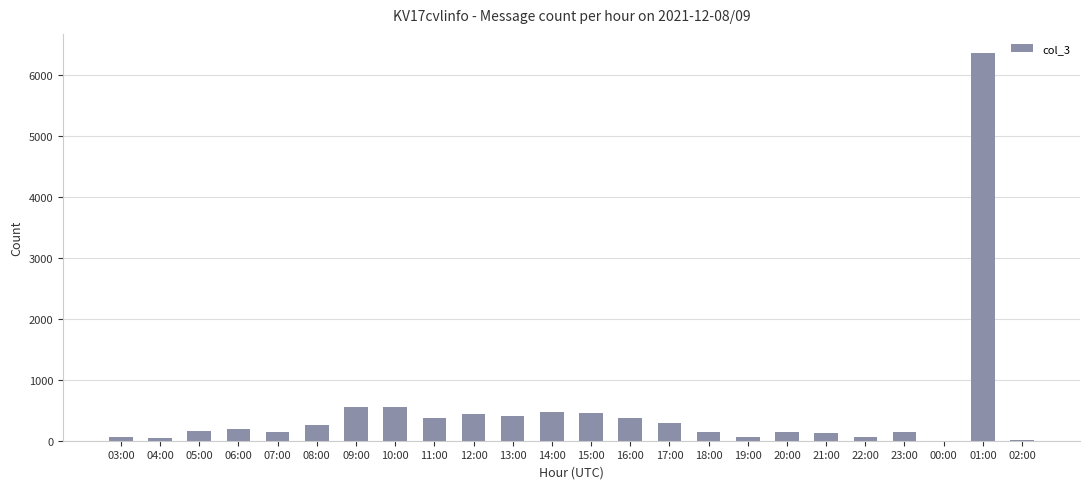

What is the change in value from 16:00 to 19:00?

-320